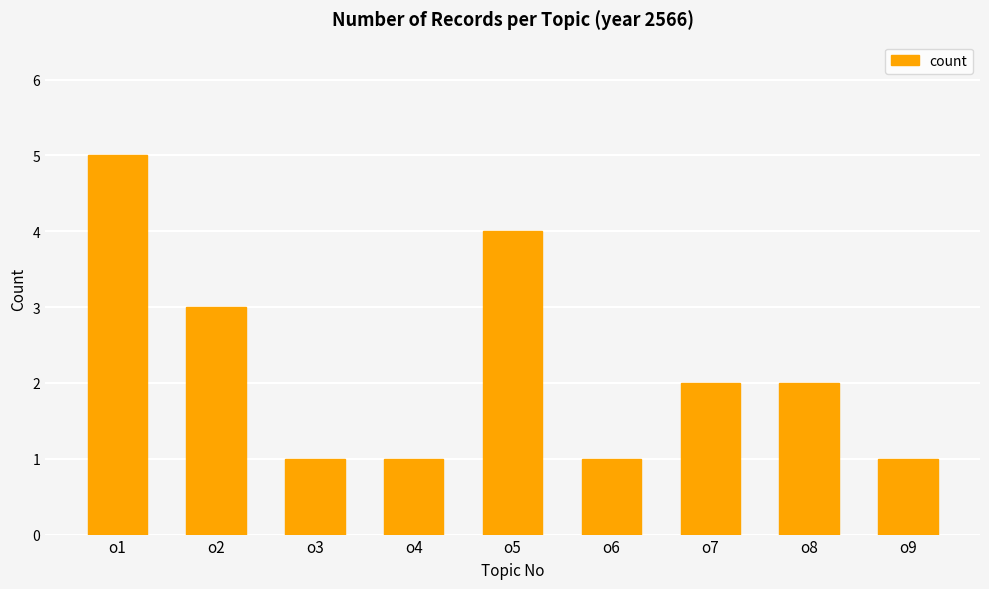

Reading left to right, list all the values displayed in this chart.

5	3	1	1	4	1	2	2	1